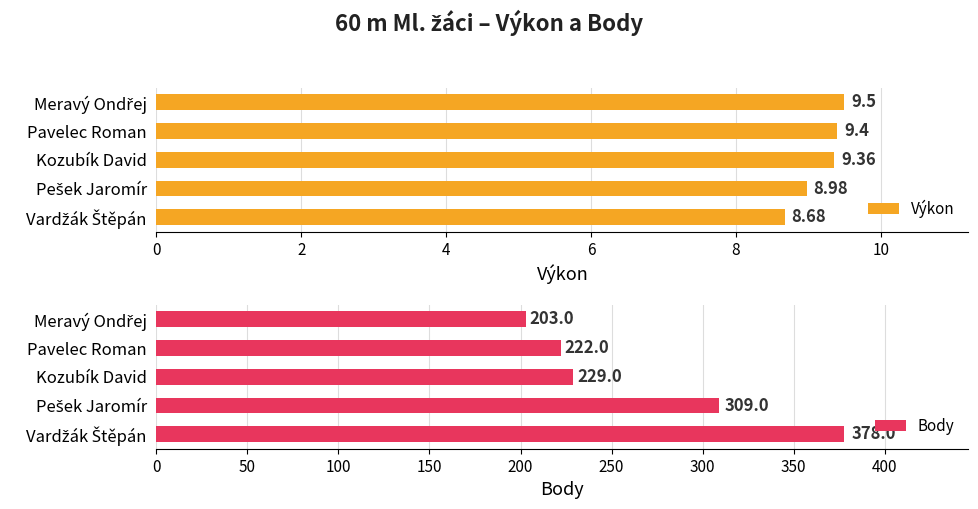

What is the average value of the Výkon series?

9.2